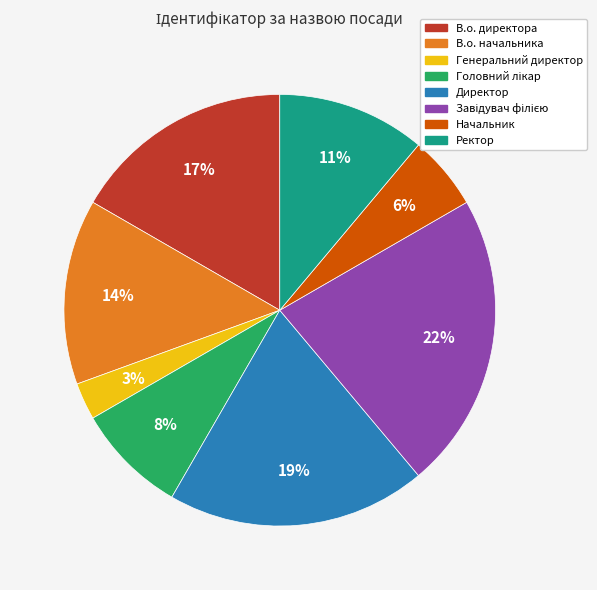

Combined, do В.о. директора and Директор account for over 50%?

No